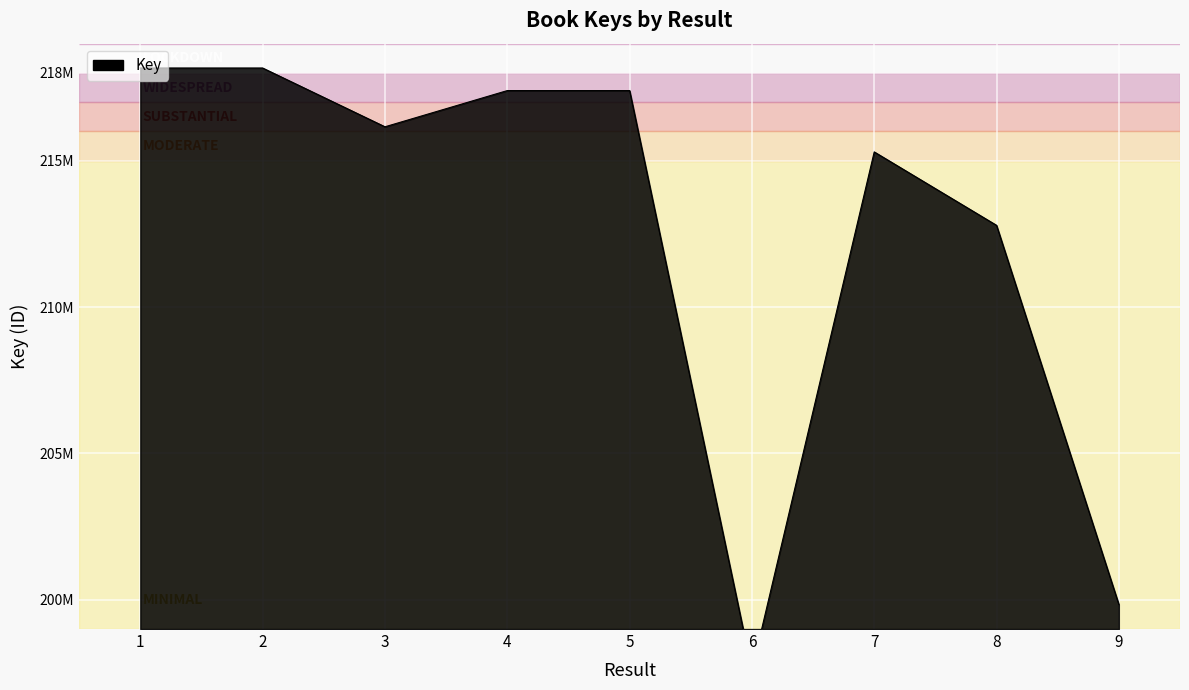

Reading left to right, transcribe all the data shown in this chart.

218168127	218168372	216160019	217396862	217397086	197585241	215301876	212793238	199838187